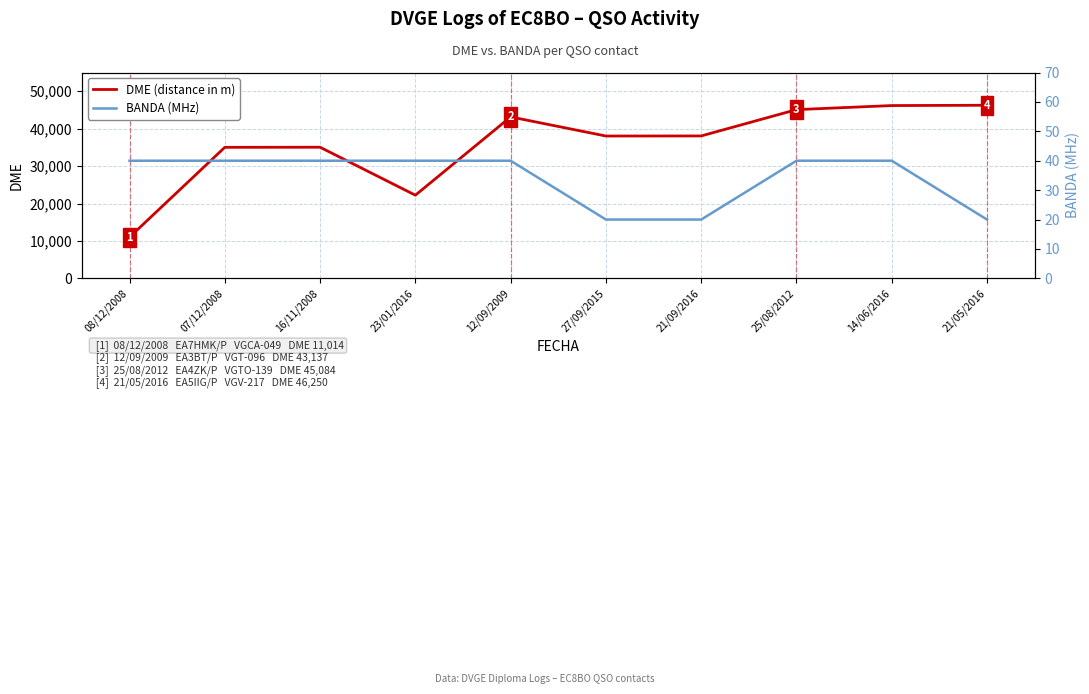

Which series changed the most between 16/11/2008 and 21/05/2016?

DME (distance in m)